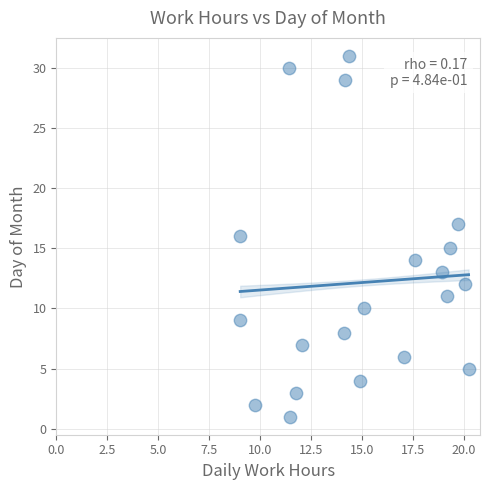

What is the range of Y values (max minus min)?

30